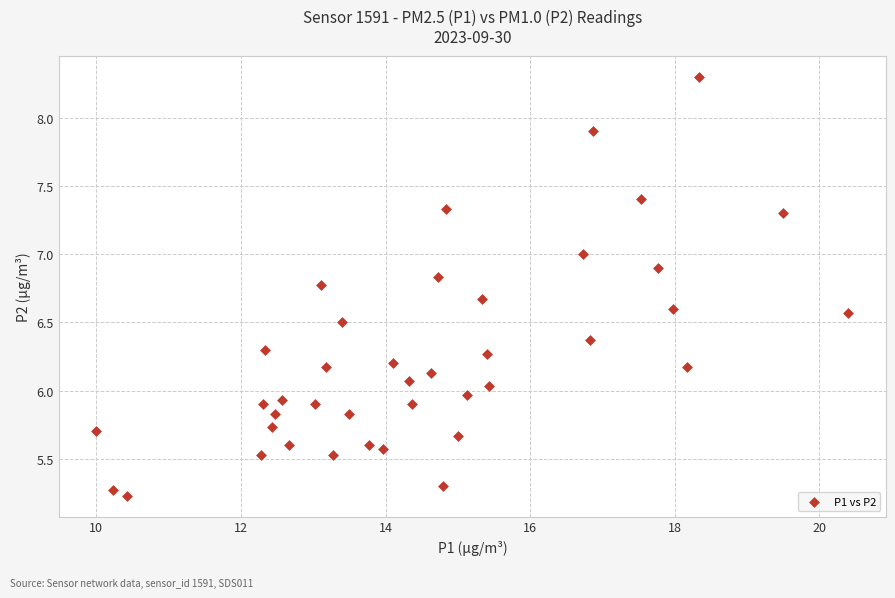

What is the range of X values (max minus min)?

10.4